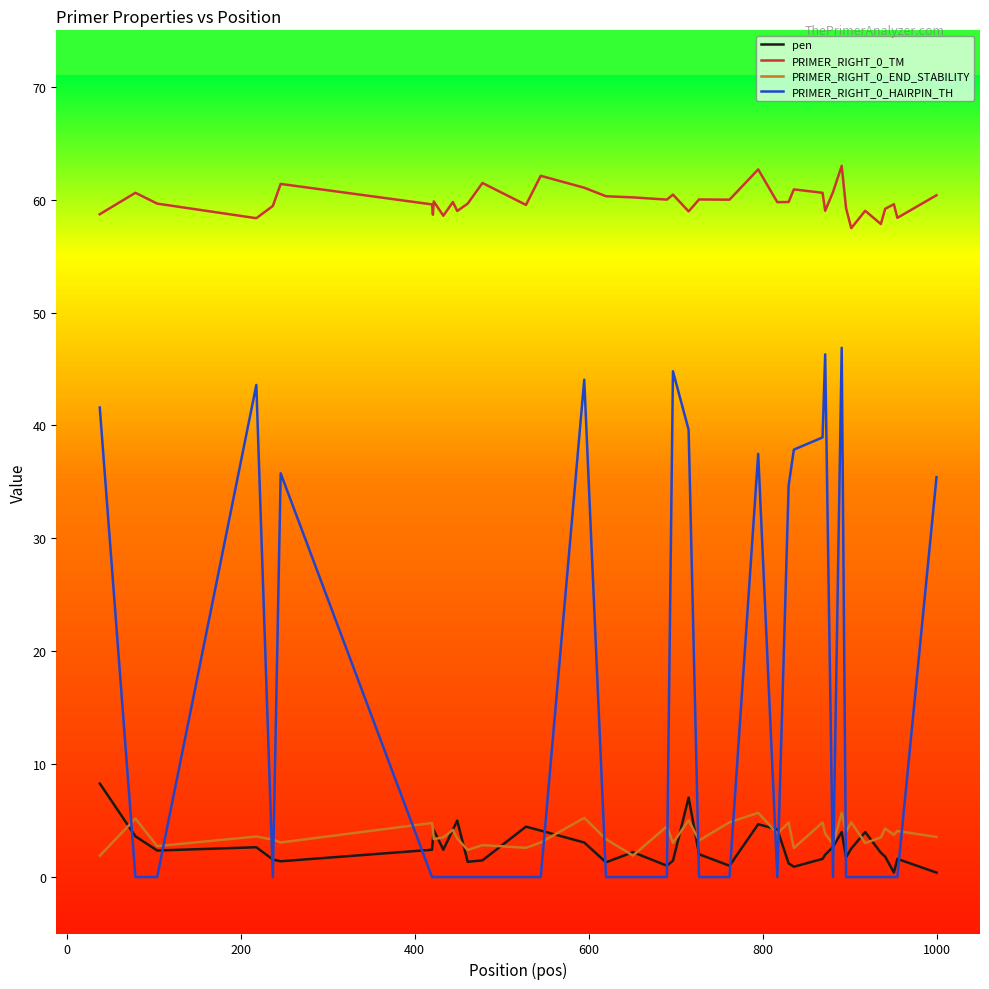

What is the maximum value shown in the chart?

63.0